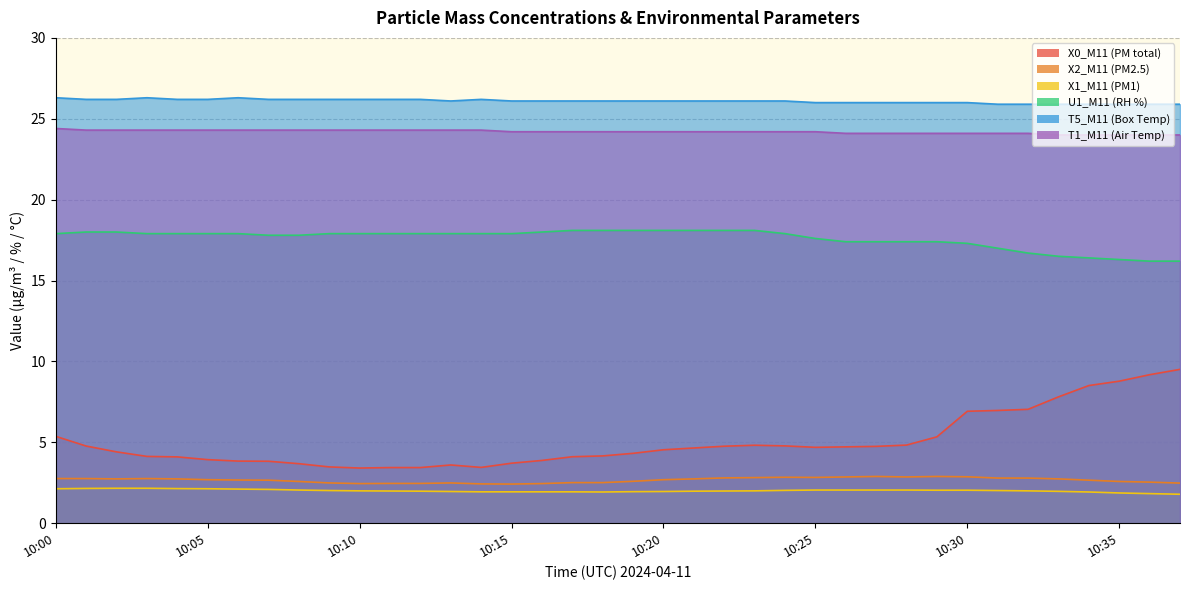

How many T5_M11 (Box Temp) values are between 26 and 27?

31